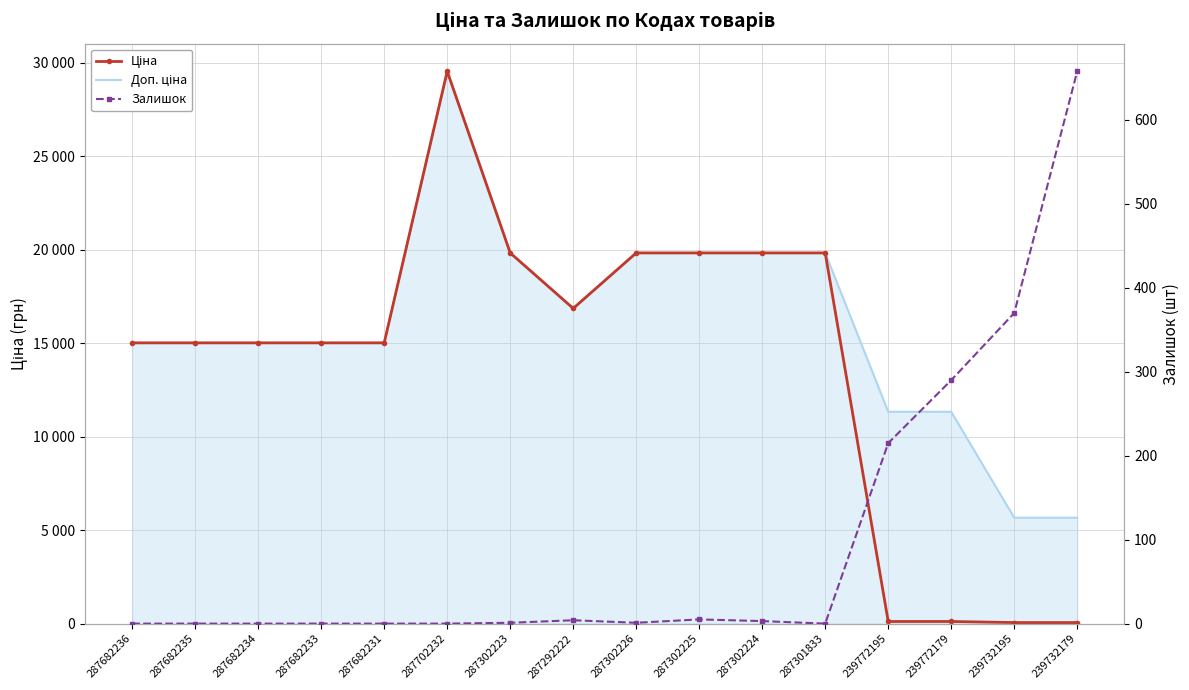

What are all the series names shown in the legend?

Ціна, Доп. ціна, Залишок